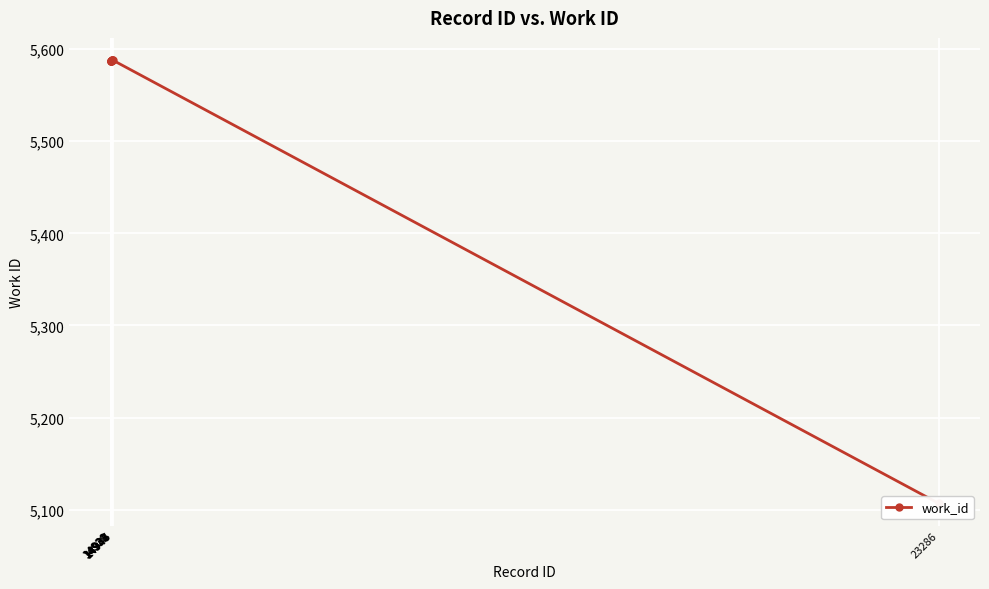

What is the sum of all values?

55394